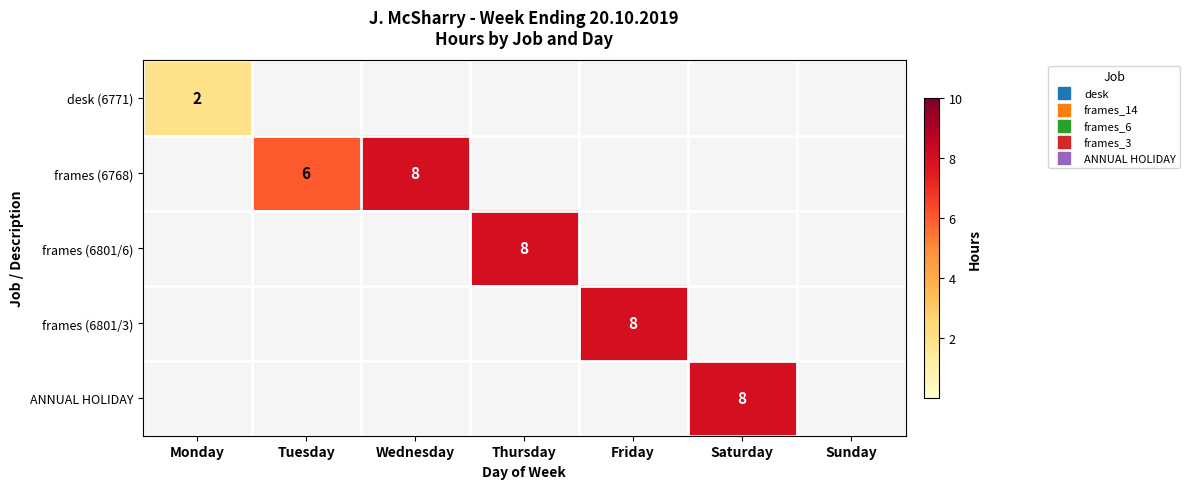

At which label does frames (6768) reach its peak?

Wednesday